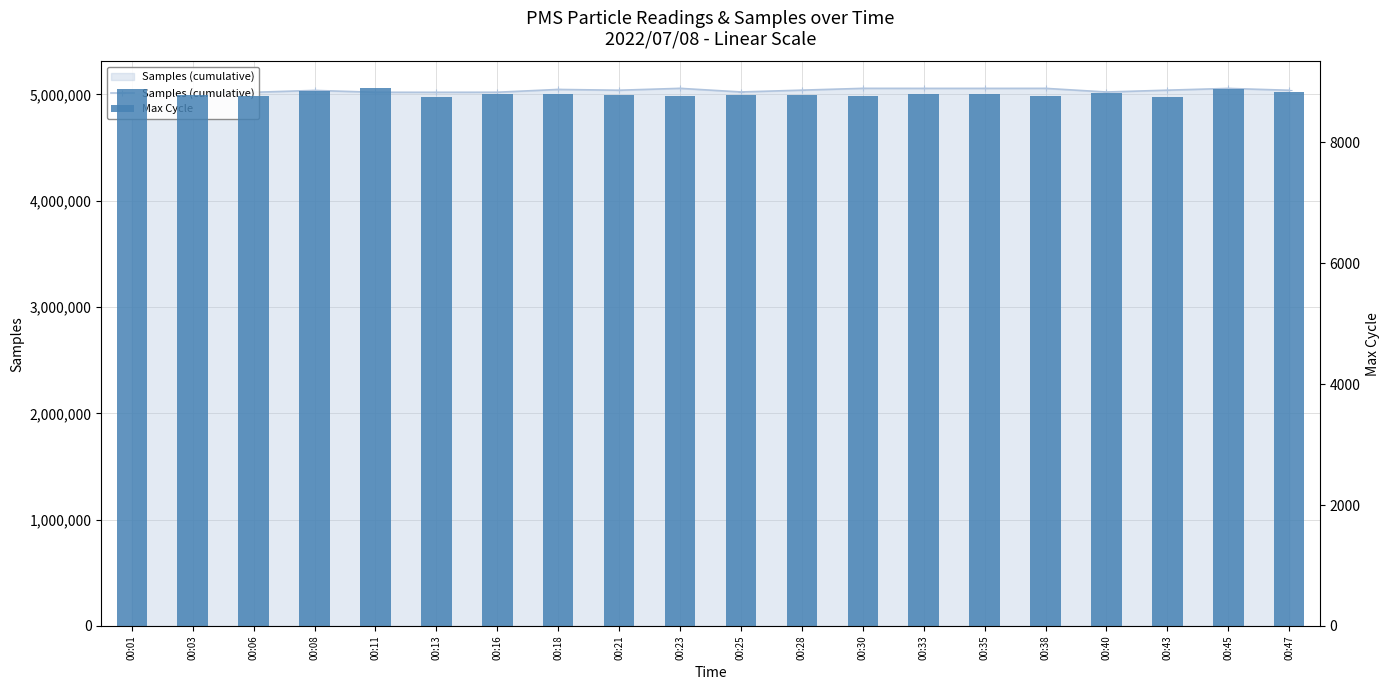

How many distinct data groups are displayed?

2